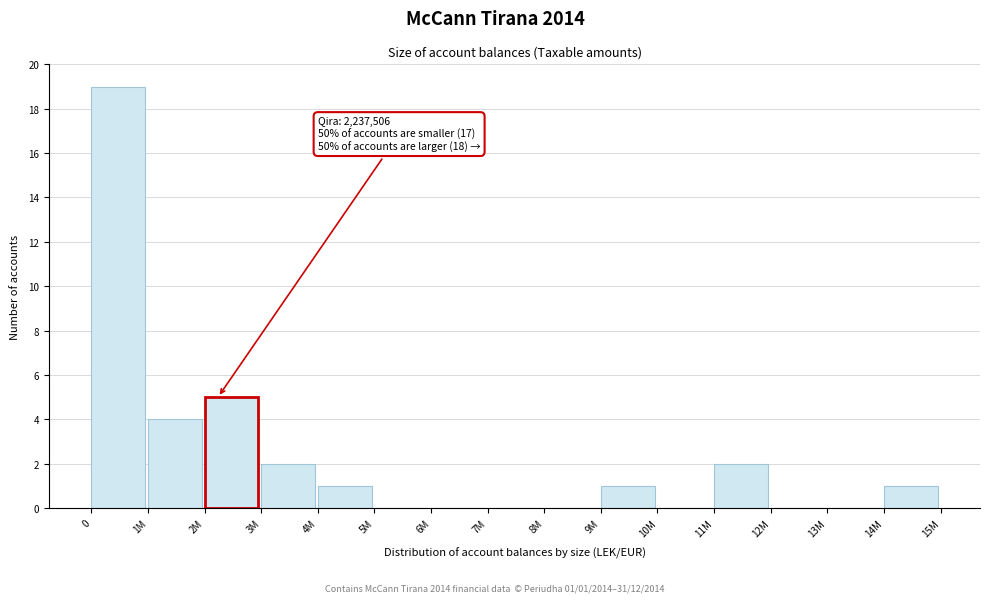

Reading left to right, transcribe all the data shown in this chart.

0=19	1M=4	2M=5	3M=2	4M=1	5M=0	6M=0	7M=0	8M=0	9M=1	10M=0	11M=2	12M=0	13M=0	14M=1